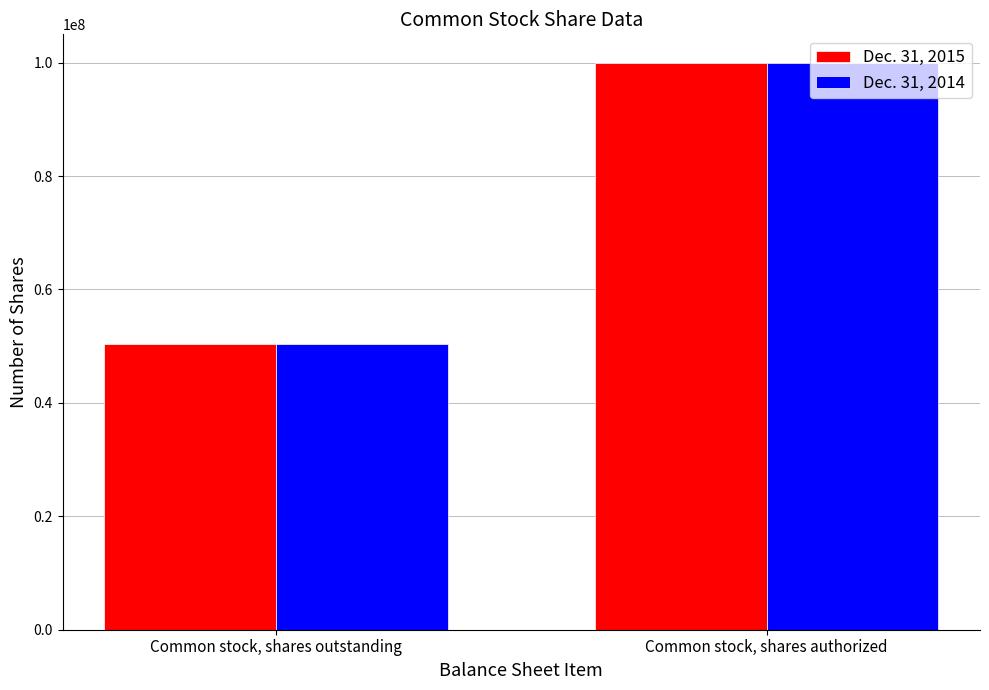

Does the chart contain any negative values?

No